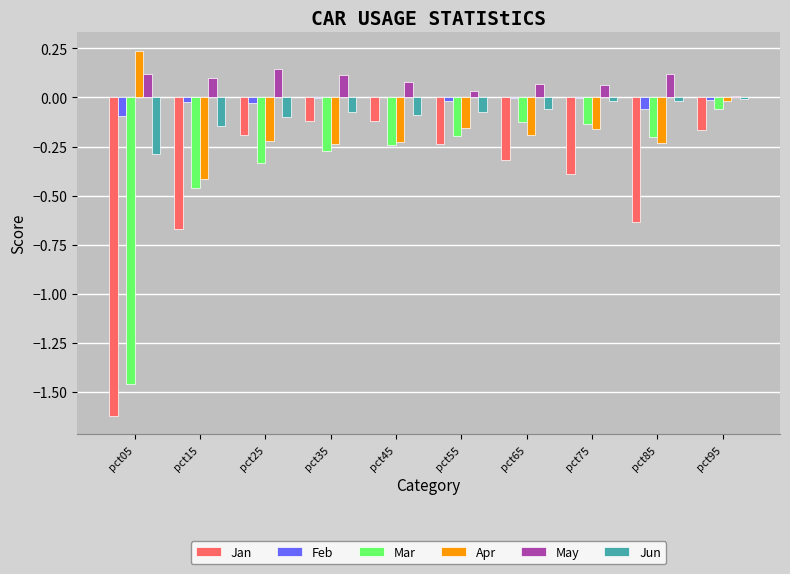

Between pct75 and pct85, which series saw the biggest shift?

Jan